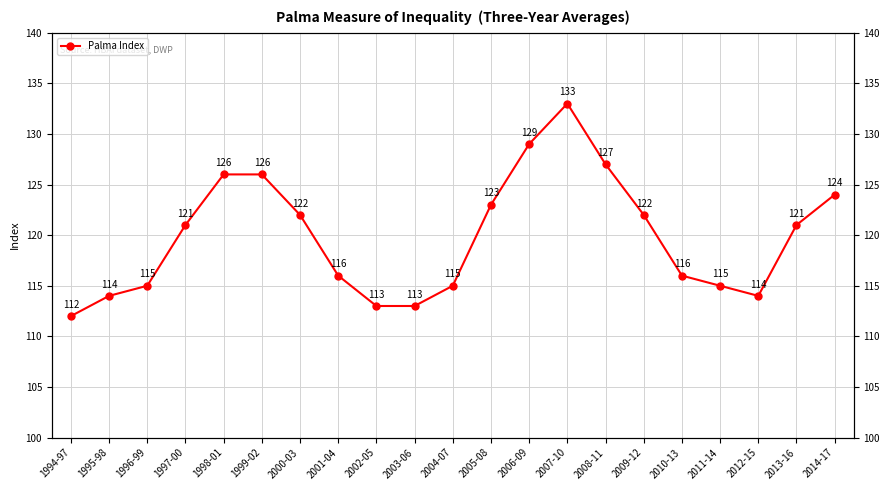

Reading right to left, what are all the values shown in this chart?

124	121	114	115	116	122	127	133	129	123	115	113	113	116	122	126	126	121	115	114	112